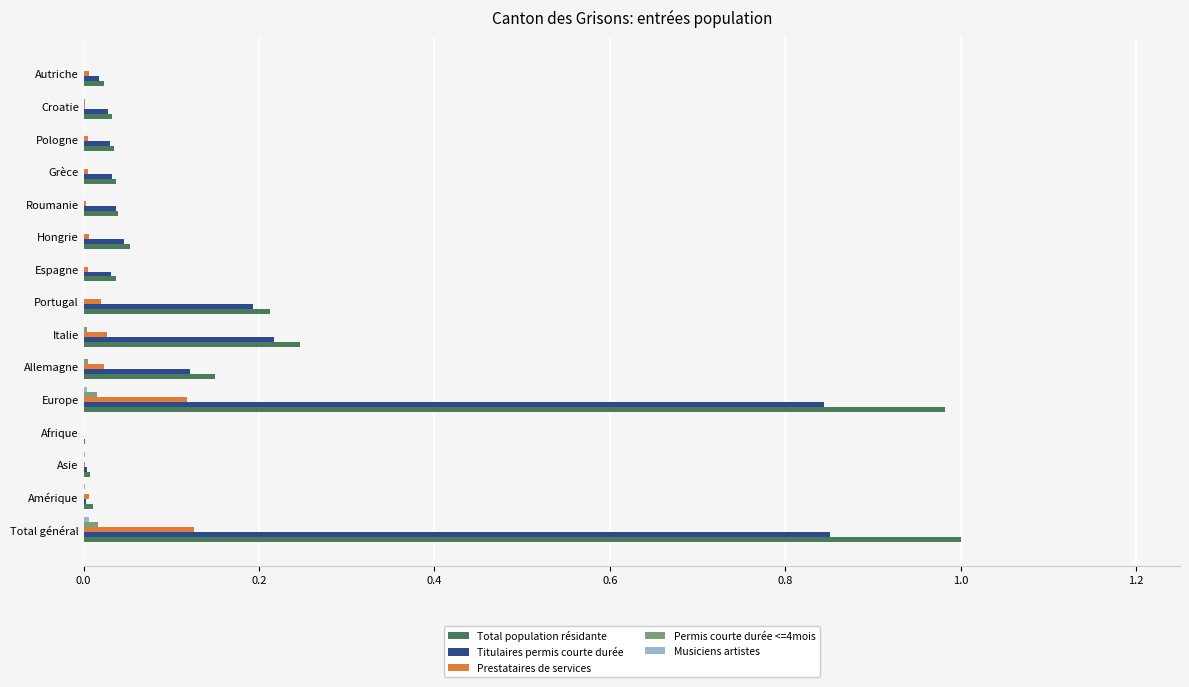

What position from the left is Pologne?

13